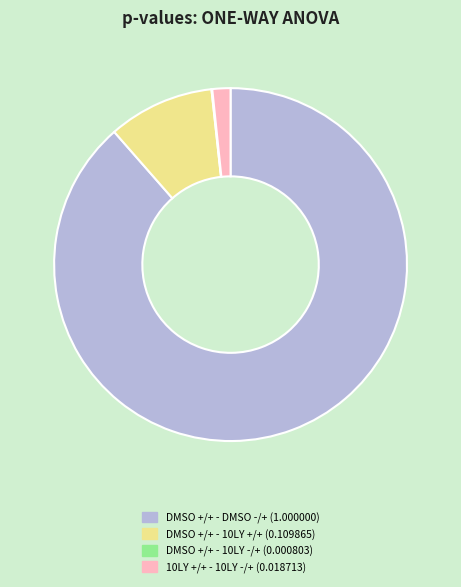

Between DMSO +/+ - 10LY +/+ (0.109865) and 10LY +/+ - 10LY -/+ (0.018713), which is larger?

DMSO +/+ - 10LY +/+ (0.109865)